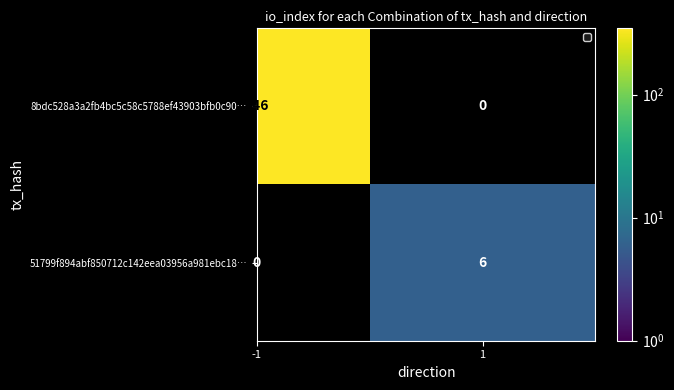

The 51799f894abf850712c142eea03956a981ebc18… series shows 0 at -1. True or false?

True